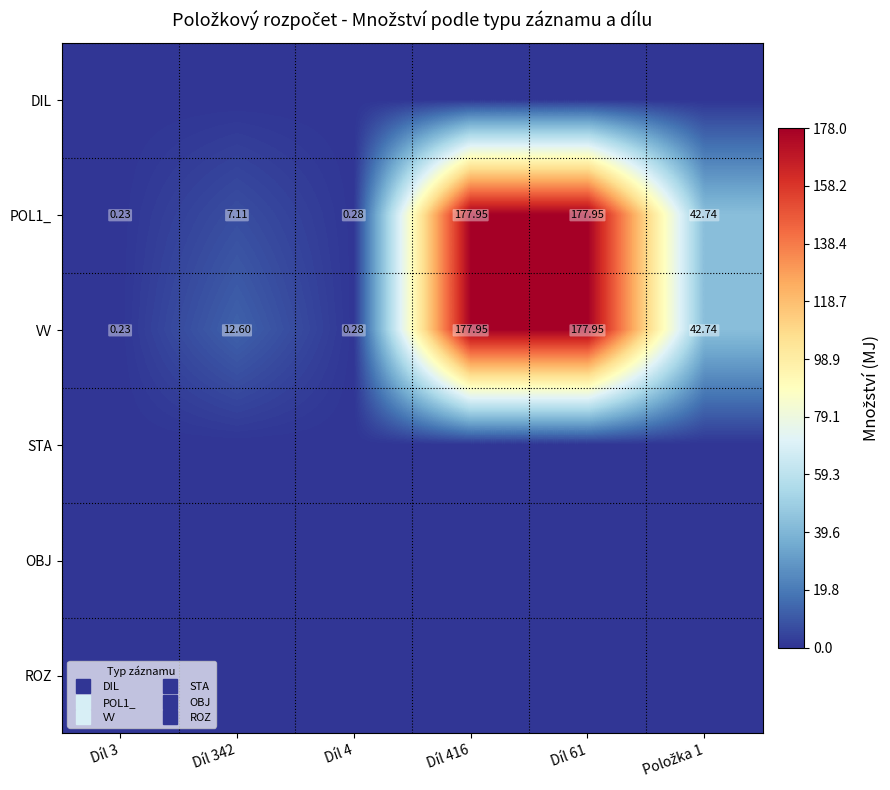

How many distinct data groups are displayed?

6